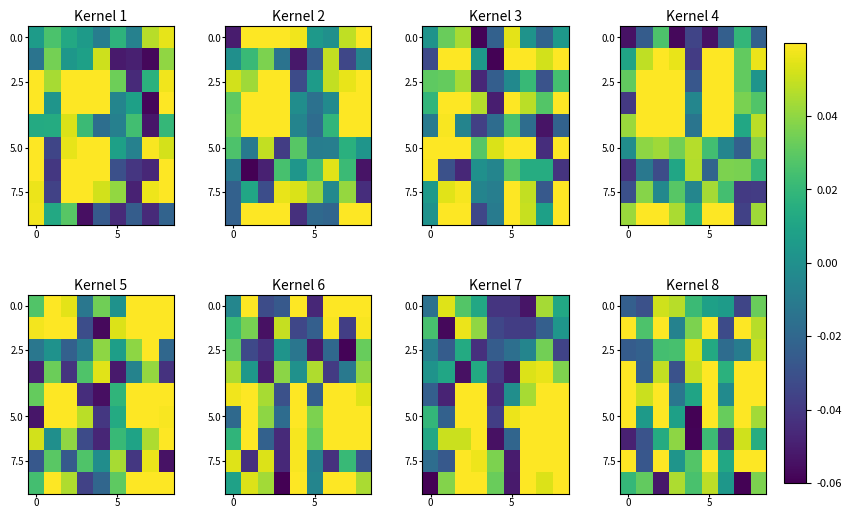

At which category does the chart reach its peak across all series?

7